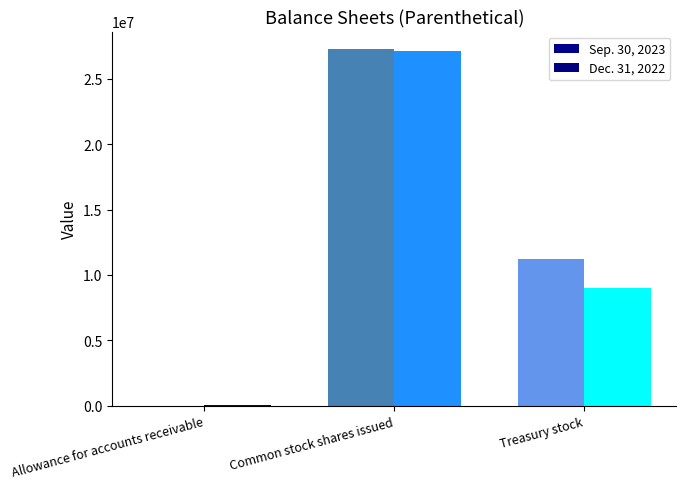

Are the bars horizontal?

No